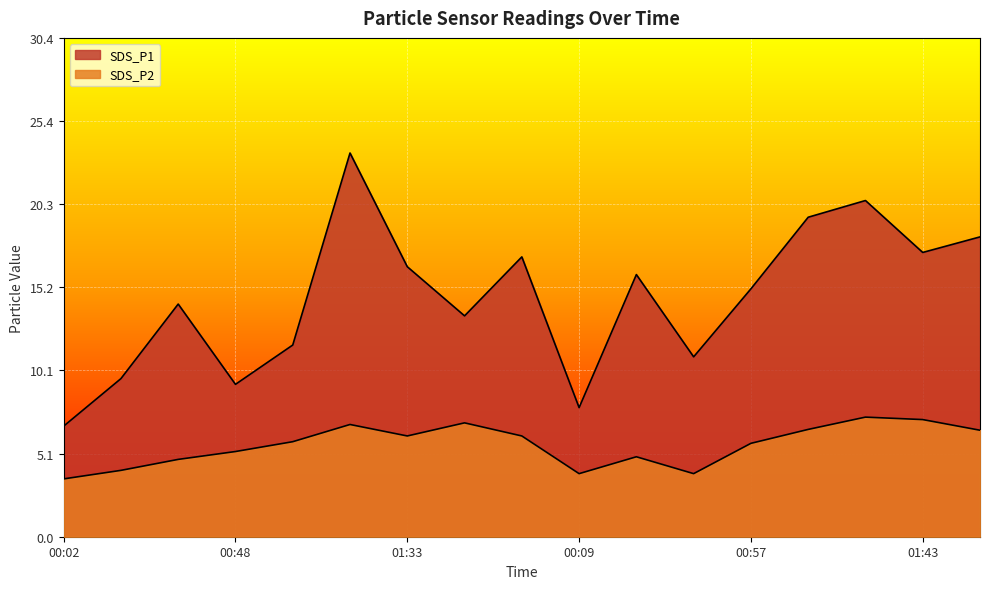

How many lines are shown in the chart?

2